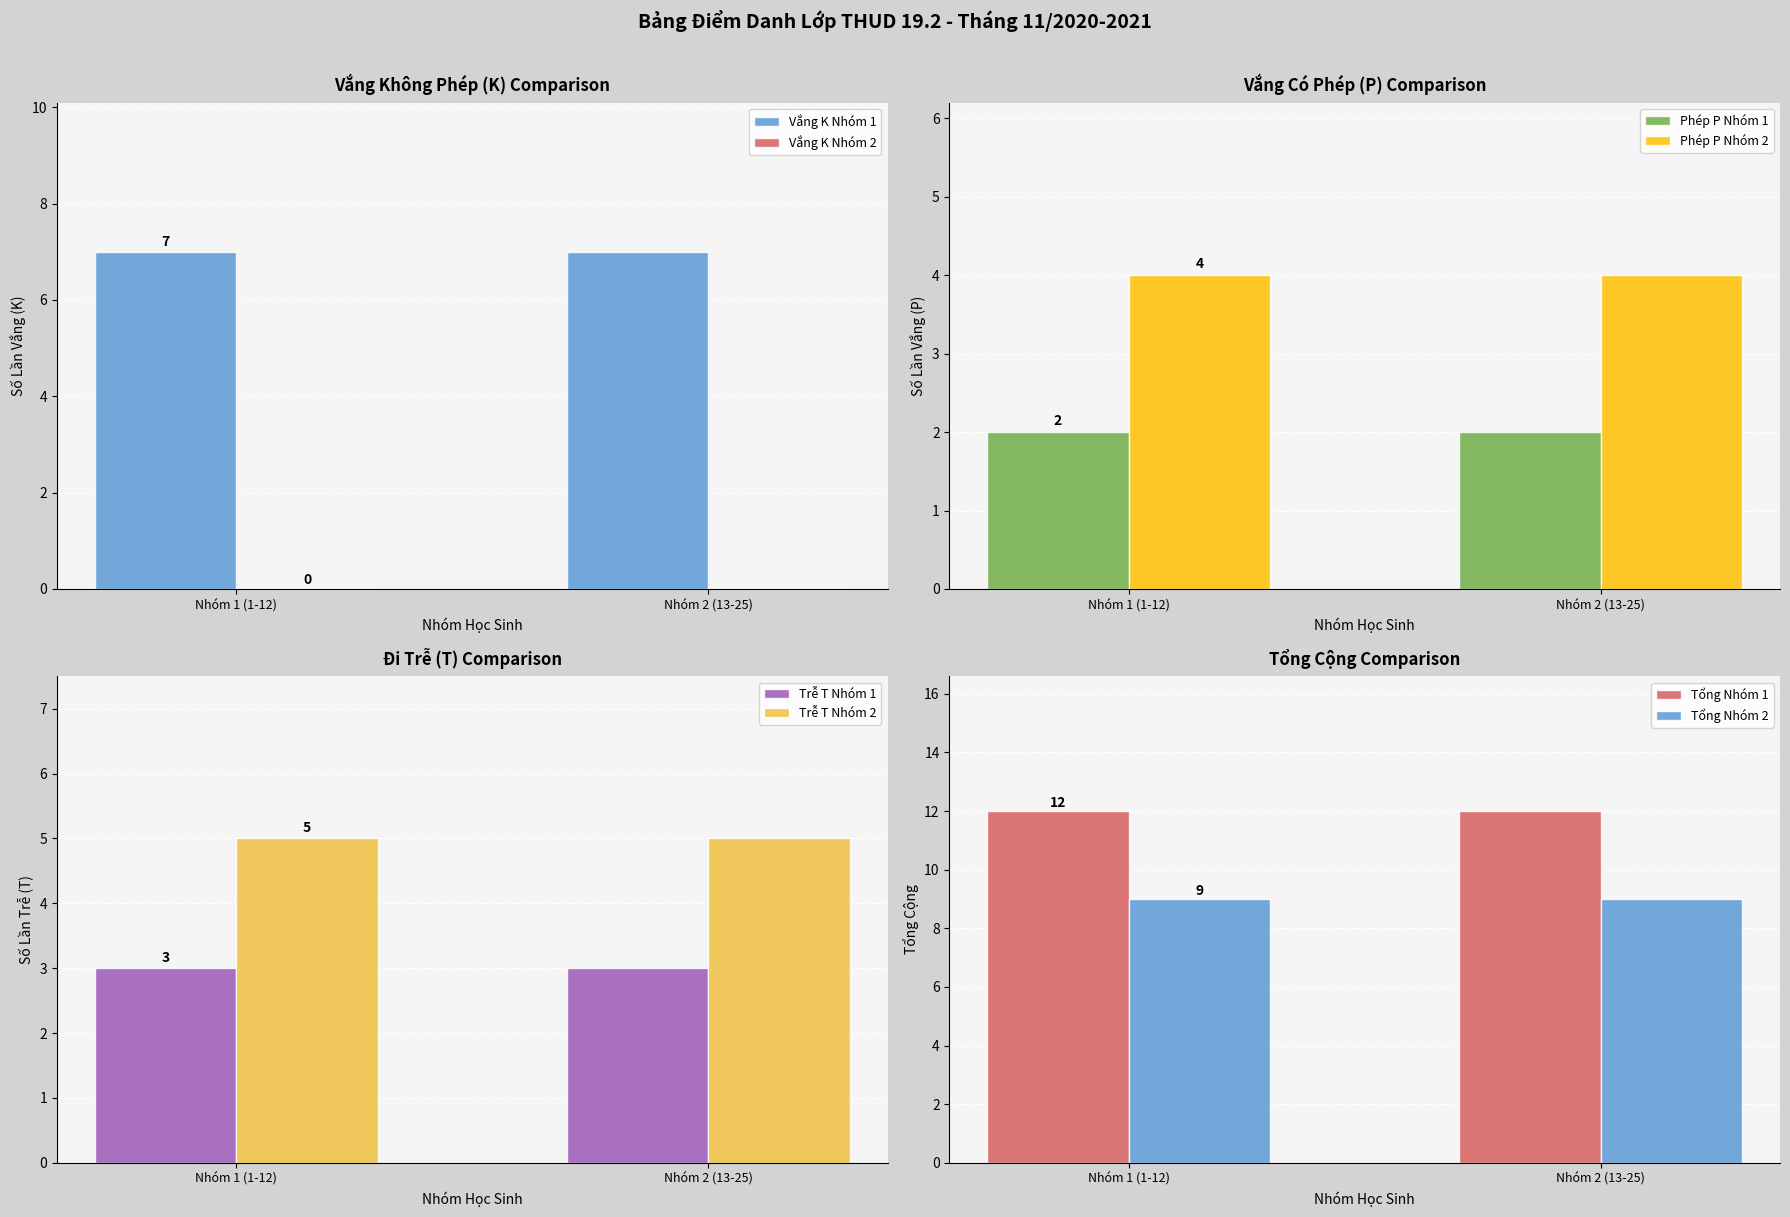

Is the value of Phép P Nhóm 1 at Nhóm 1 (1-12) greater than the value of Phép P Nhóm 2 at Nhóm 1 (1-12)?

No